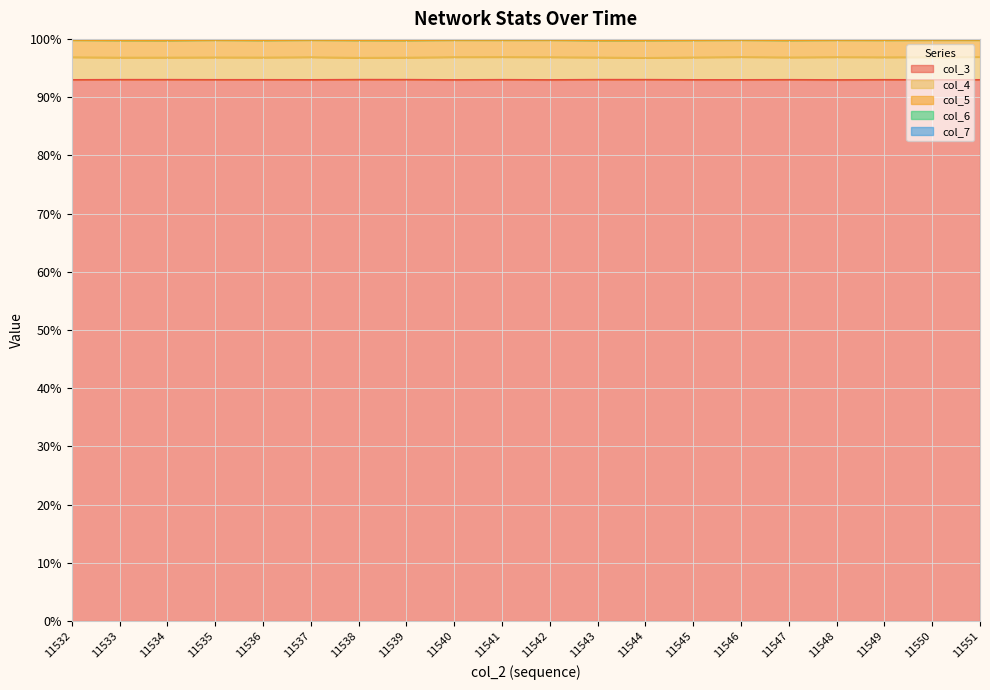

Is it true that col_3 equals 93.0 at 11532?

True